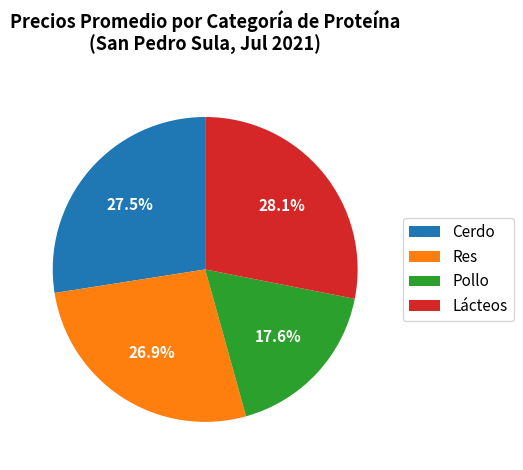

Which category has the smallest portion of the pie?

Pollo